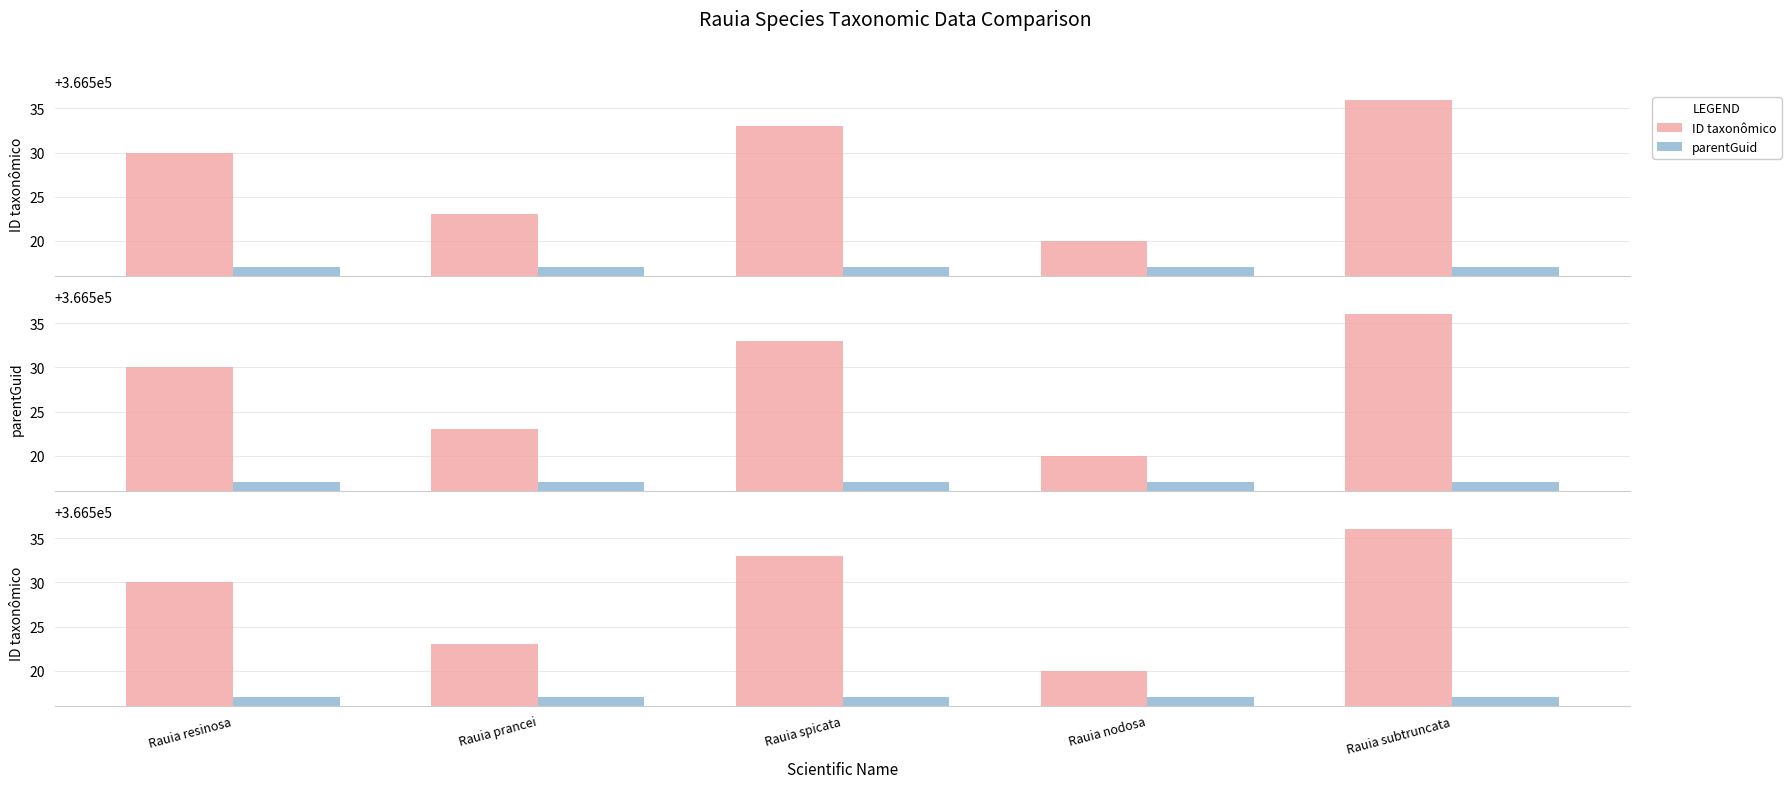

Reading left to right, list all the values displayed in this chart.

ID taxonômico: Rauia resinosa=366530	Rauia prancei=366523	Rauia spicata=366533	Rauia nodosa=366520	Rauia subtruncata=366536
parentGuid: Rauia resinosa=366517	Rauia prancei=366517	Rauia spicata=366517	Rauia nodosa=366517	Rauia subtruncata=366517